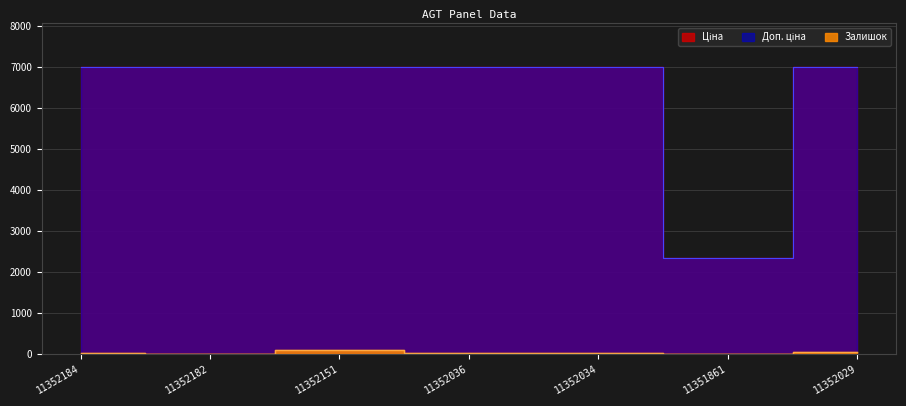

At which category is the sum across all series the highest?

11352151